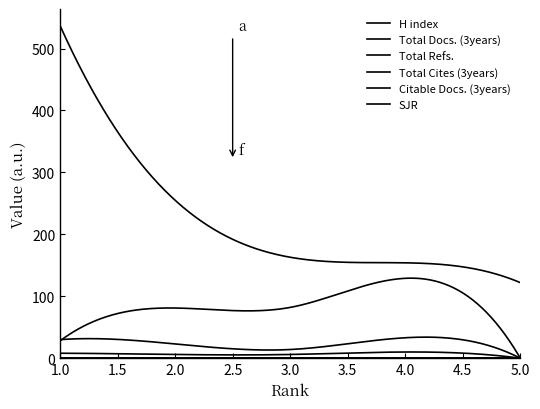

Is this an area chart (filled region under the line)?

No